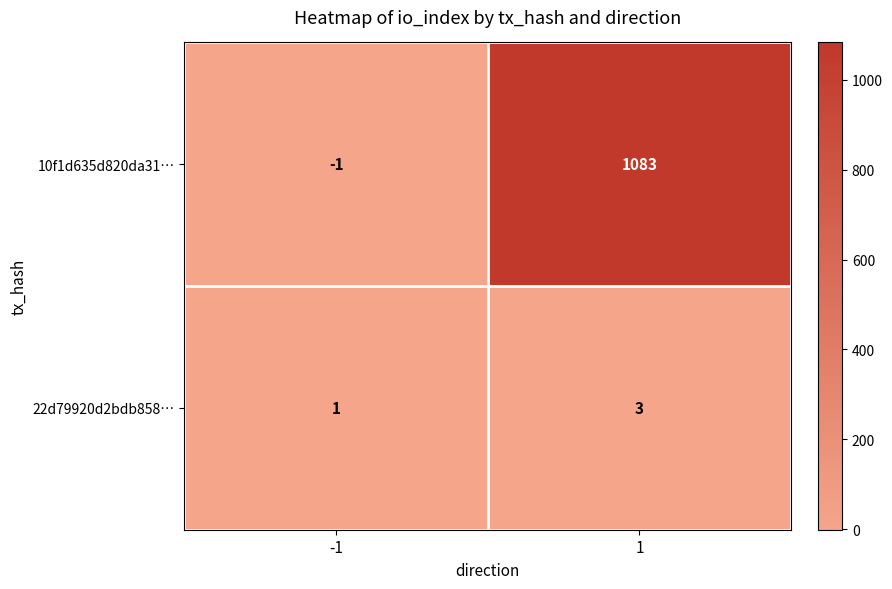

What is the approximate value of 10f1d635d820da31… at 1, to the nearest 10?

1080